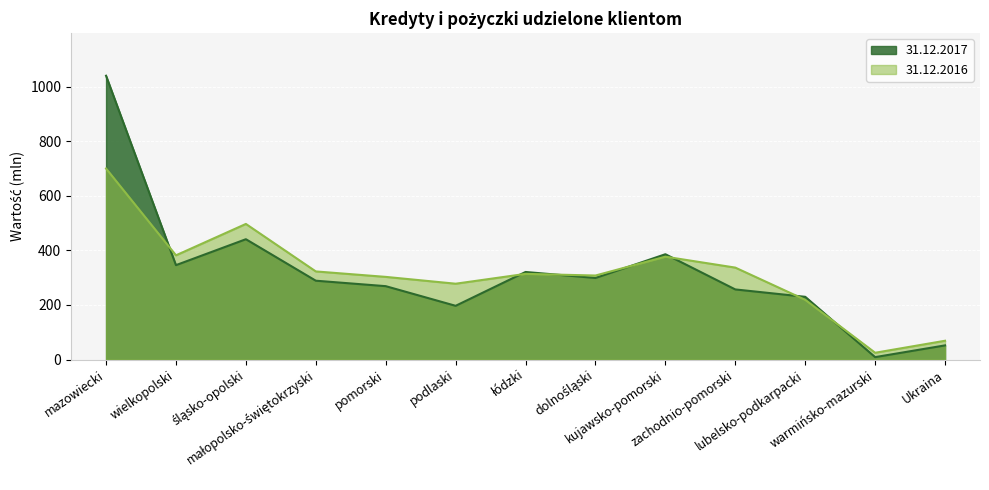

List the series in order of their peak value, highest first.

31.12.2017, 31.12.2016